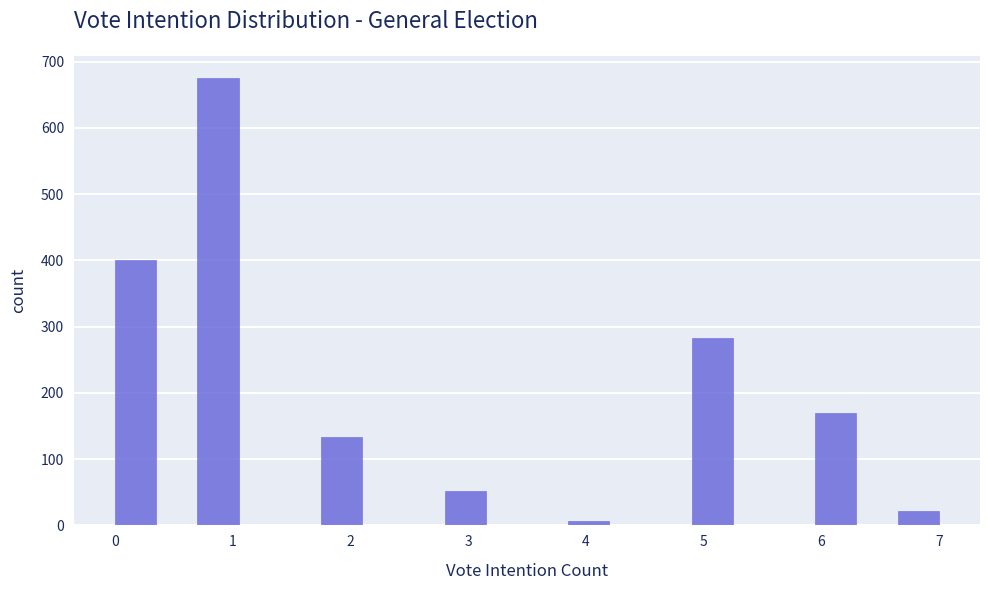

Around what value on the x-axis is the tallest bar? Give the approximate position of its centre, as read against the axis.

0.9